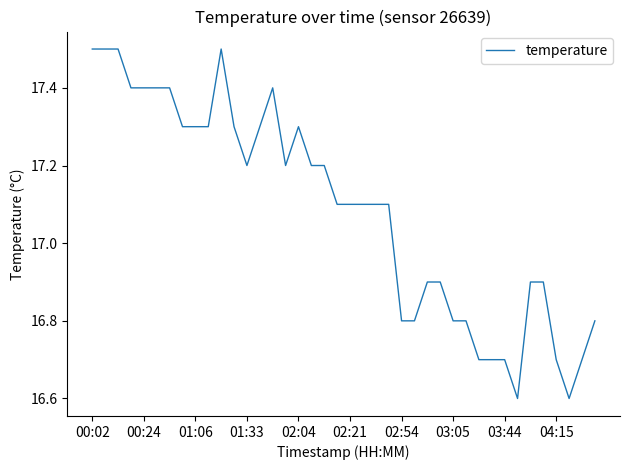

What is the minimum value shown in the chart?

16.6